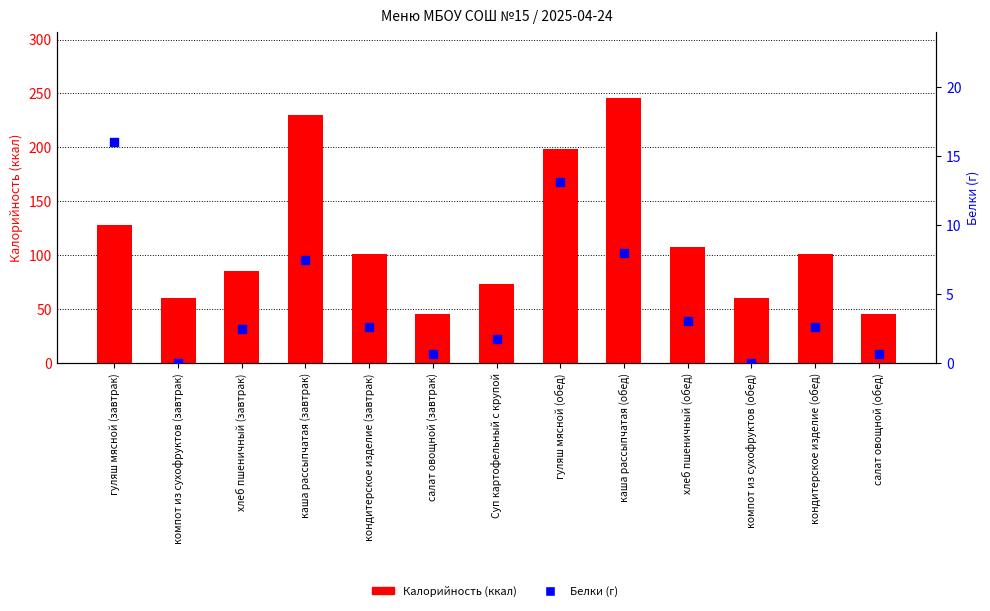

At which category is the sum across all series the highest?

каша рассыпчатая (обед)